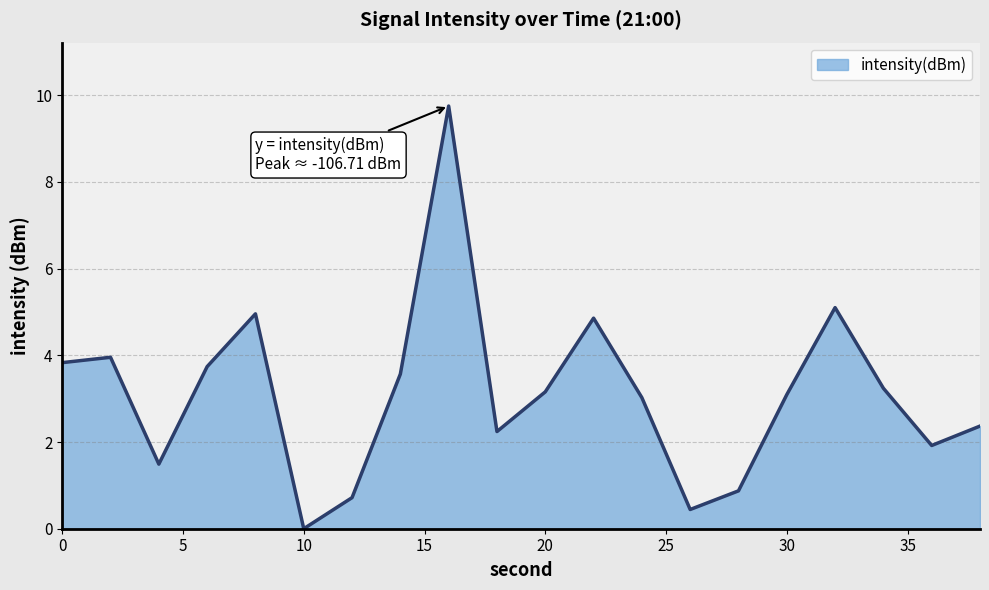

How many lines are shown in the chart?

1